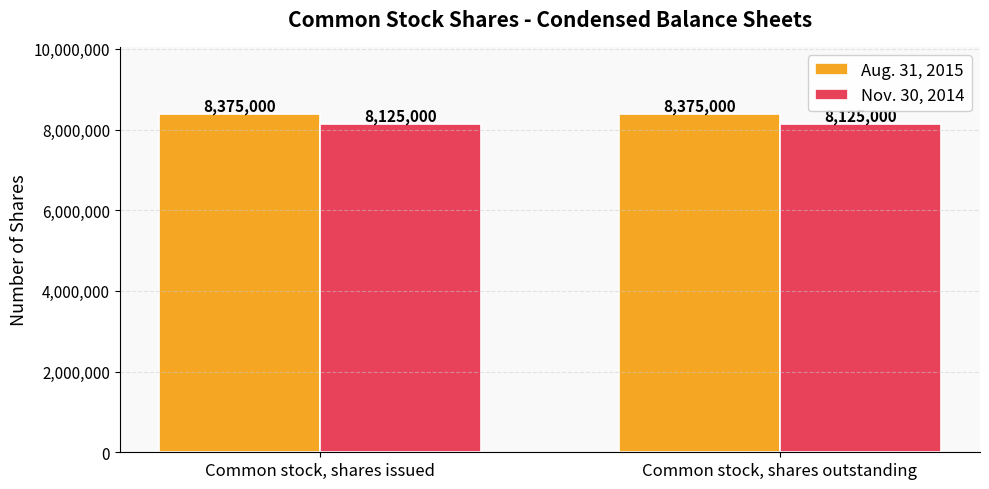

What is the minimum value shown in the chart?

8125000